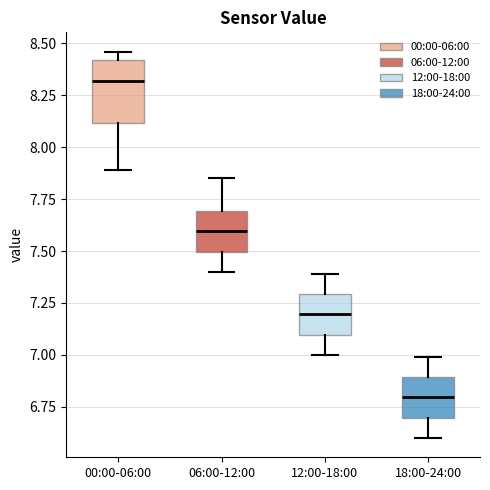

Reading left to right, read every box against the y-axis: the position of its median line, the range the box covers, and the ends of its whiskers. The values are not printed on the chart, so give them approximately, as read against the axis.

00:00-06:00: median 8.30, box 8.10 to 8.40, whiskers 7.90 to 8.45
06:00-12:00: median 7.60, box 7.50 to 7.70, whiskers 7.40 to 7.85
12:00-18:00: median 7.20, box 7.10 to 7.30, whiskers 7.00 to 7.40
18:00-24:00: median 6.80, box 6.70 to 6.90, whiskers 6.60 to 7.00